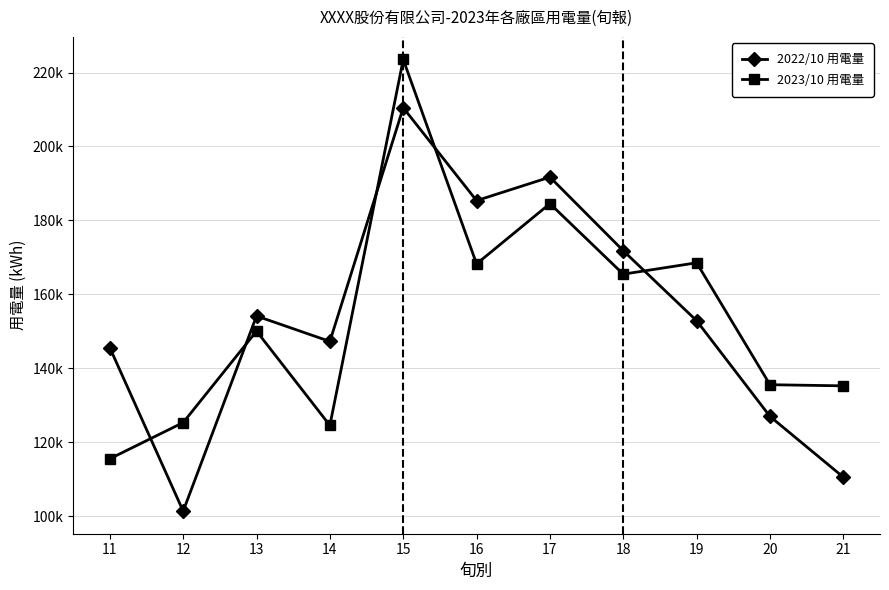

Does the chart have visible grid lines?

Yes